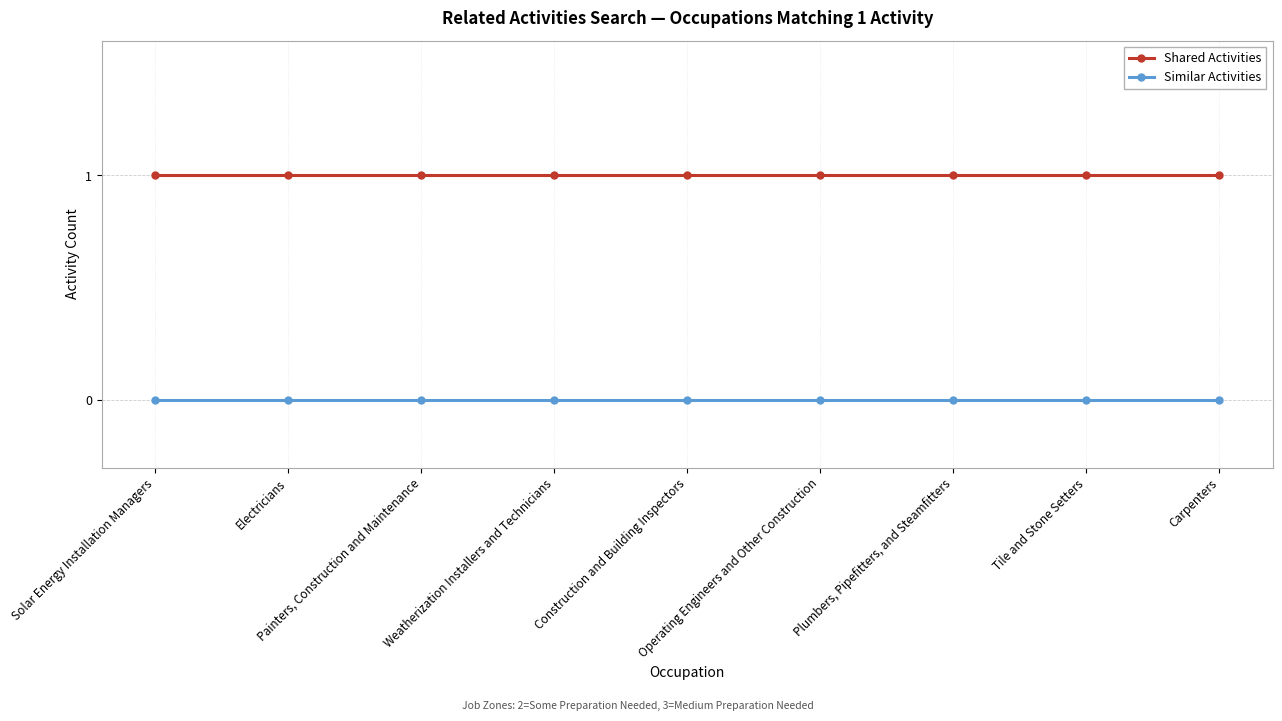

Reading left to right, extract all data points from this chart.

Shared Activities: 1	1	1	1	1	1	1	1	1
Similar Activities: 0	0	0	0	0	0	0	0	0